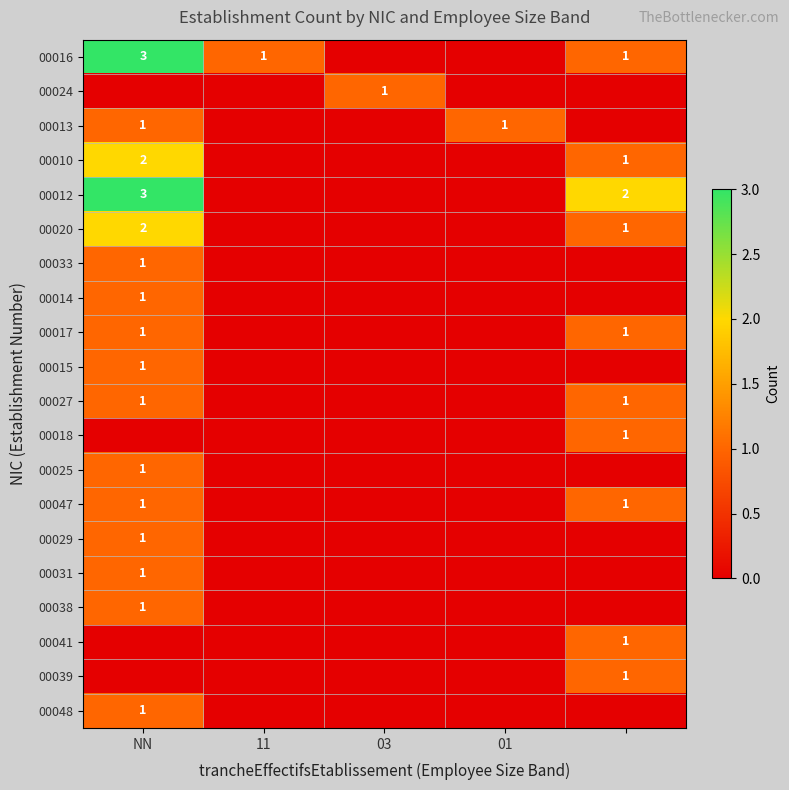

At how many categories does at least one series exceed 1?

2